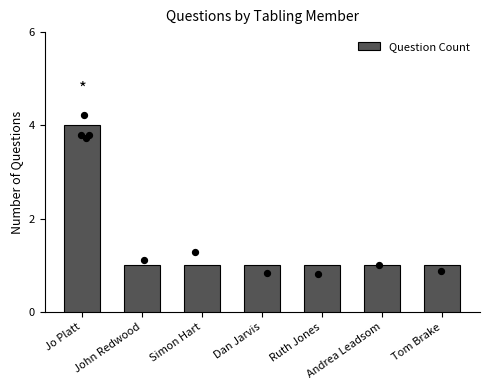

Between Dan Jarvis and Jo Platt, which is larger?

Jo Platt